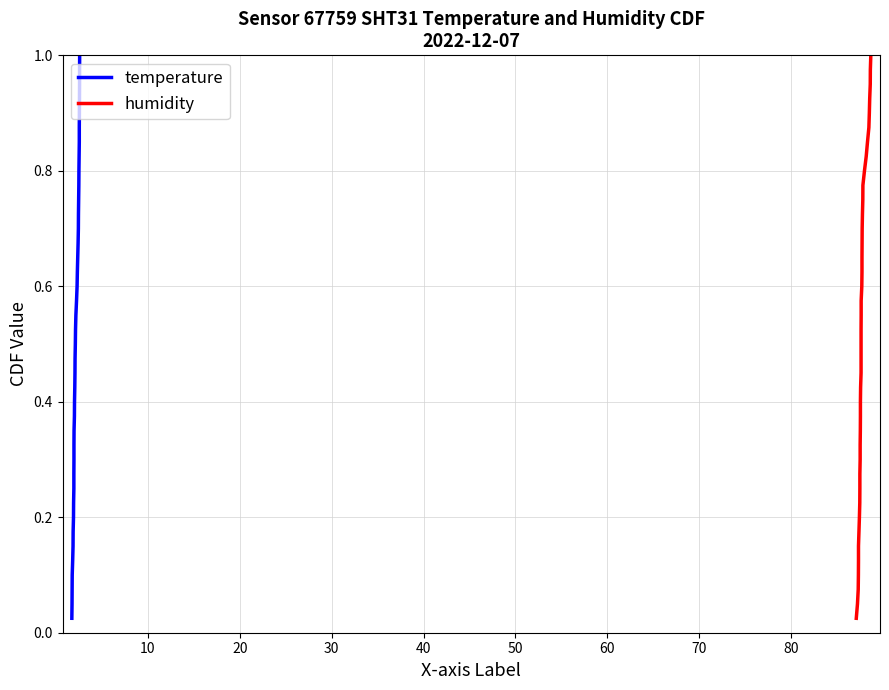

Is the value of humidity at 34 greater than the value of temperature at 15?

Yes